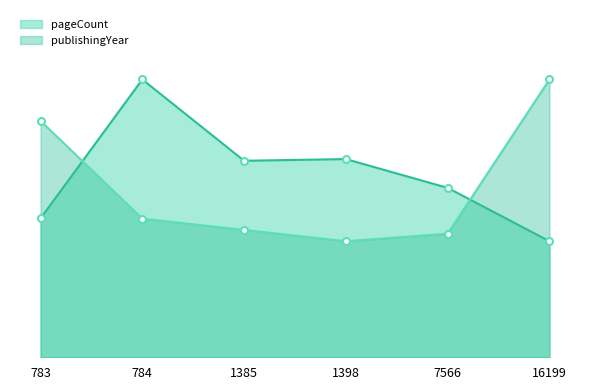

What is the difference between the highest and lowest values at 784?

328.7